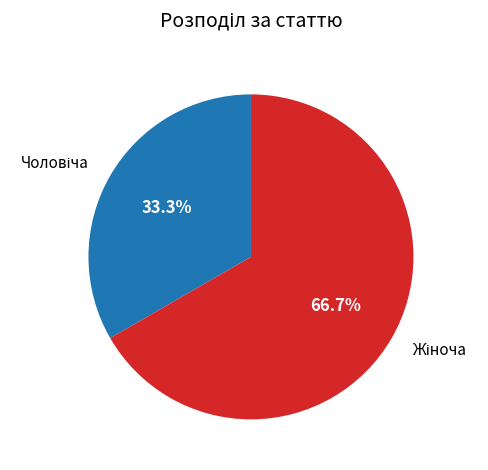

Is there a majority slice in this chart?

Yes